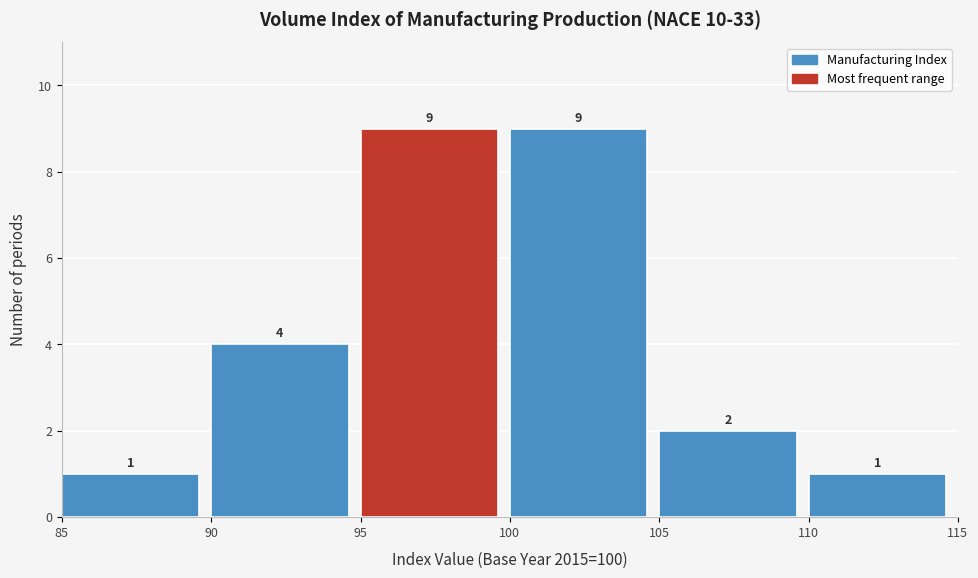

Reading left to right, list every bar in this chart as the range it spans on the x-axis followed by its height.

85 to 90: 1
90 to 95: 4
95 to 100: 9
100 to 105: 9
105 to 110: 2
110 to 115: 1